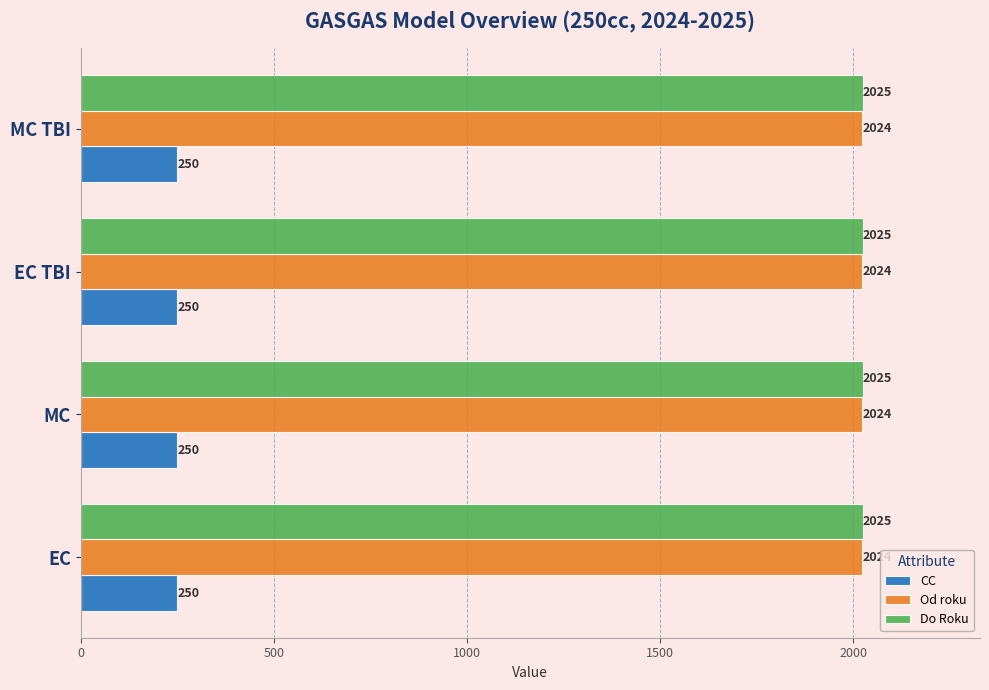

The value of Od roku at EC TBI is 2024. True or false?

True